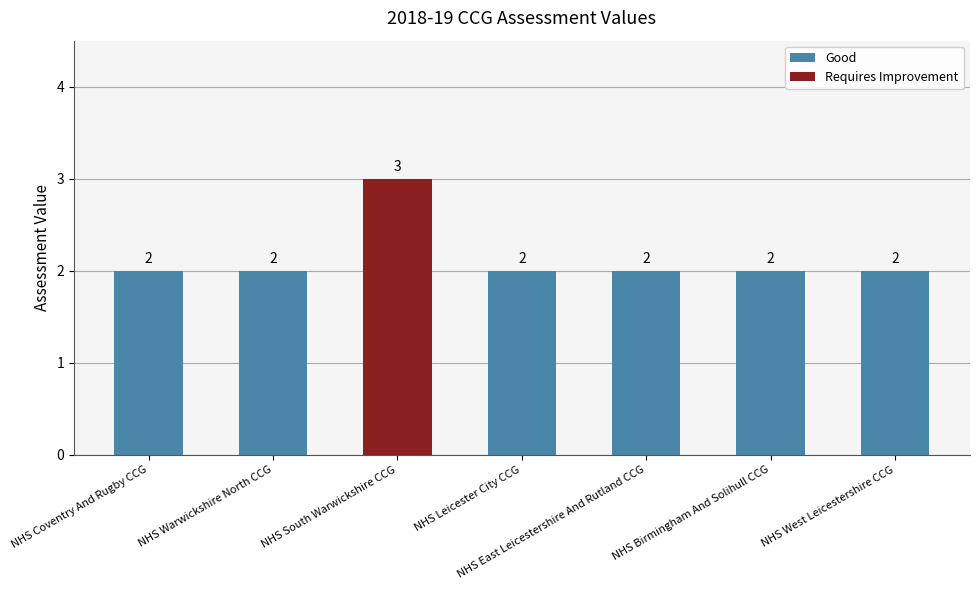

True or false: the data shows 5 at NHS South Warwickshire CCG.

False